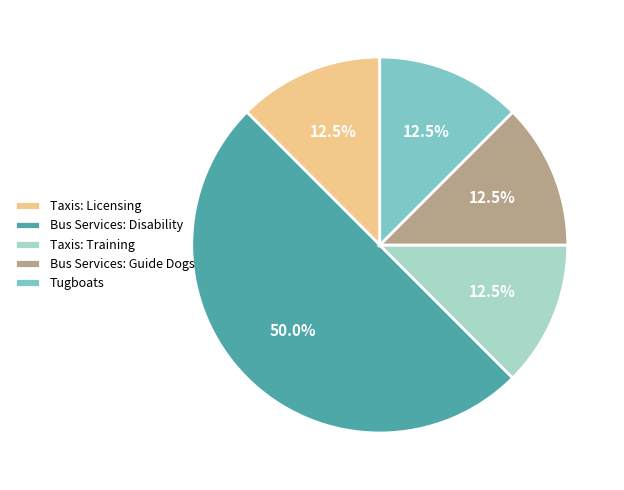

What is the ratio of the value at Tugboats to the value at Taxis: Training?

1.0